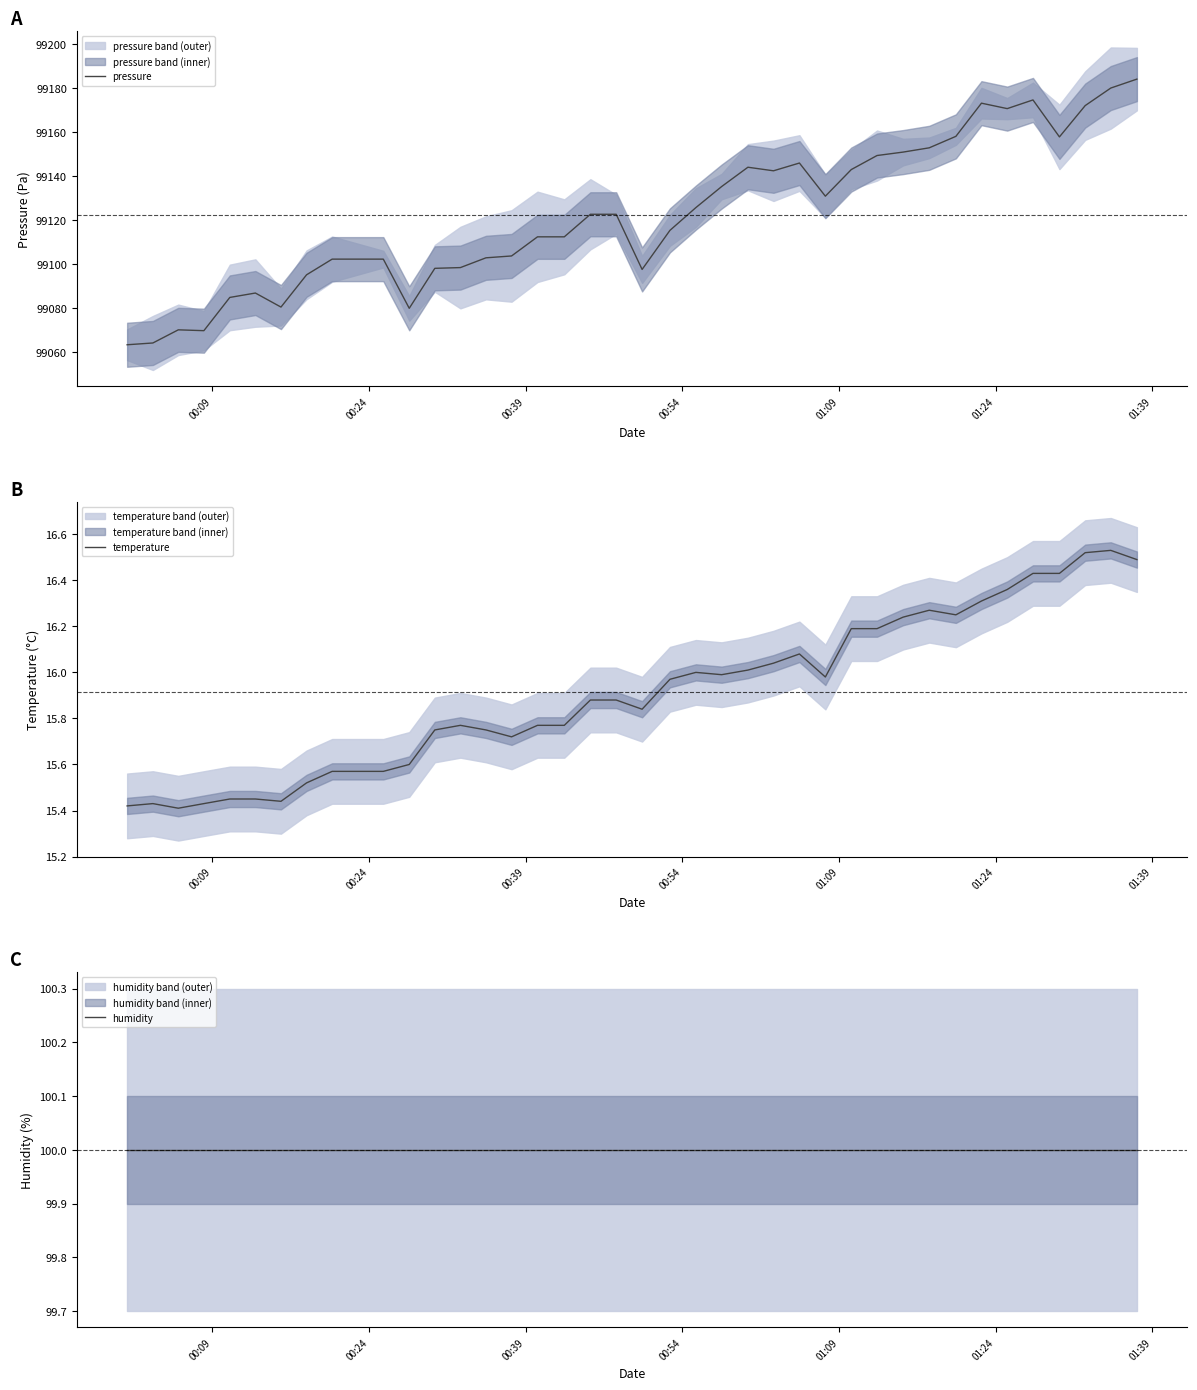

How many lines are shown in the chart?

3